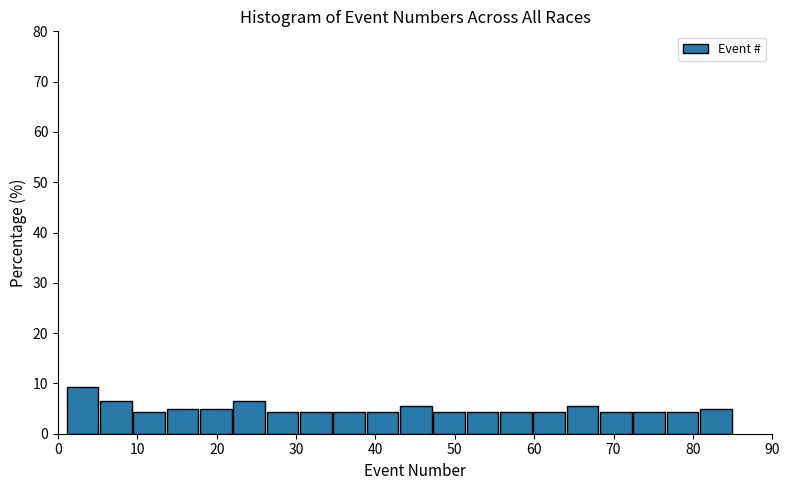

Reading left to right, list every bar in this chart as the range it spans on the x-axis followed by its height. Neither the bar edges nor the heights are printed on the chart, so give them approximately, as read against the axes.

1.0 to 5.2: 9
5.2 to 9.4: 7
9.4 to 13.6: 4
13.6 to 17.8: 5
17.8 to 22.0: 5
22.0 to 26.2: 7
26.2 to 30.4: 4
30.4 to 34.6: 4
34.6 to 38.8: 4
38.8 to 43.0: 4
43.0 to 47.2: 5
47.2 to 51.4: 4
51.4 to 55.6: 4
55.6 to 59.8: 4
59.8 to 64.0: 4
64.0 to 68.2: 5
68.2 to 72.4: 4
72.4 to 76.6: 4
76.6 to 80.8: 4
80.8 to 85.0: 5